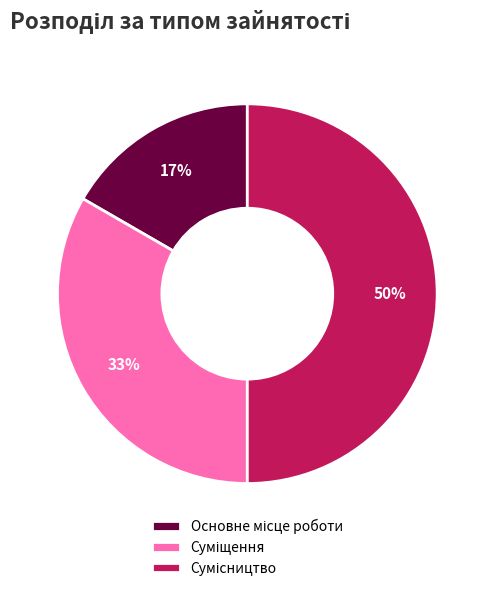

To the nearest percent, what is the average slice percentage?

33%